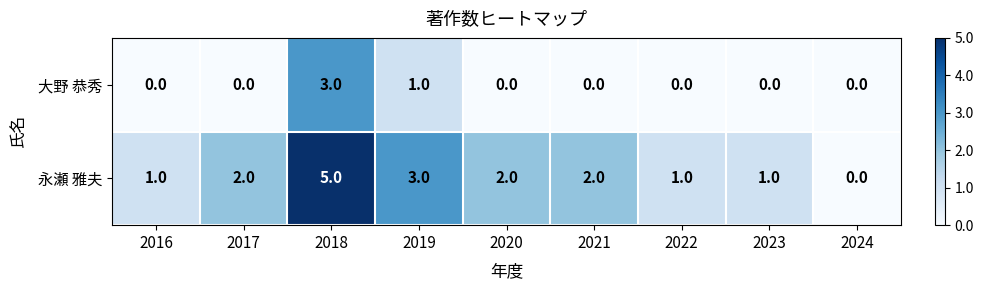

Reading right to left, what are all the values shown in this chart?

大野 恭秀: 0	0	0	0	0	1	3	0	0
永瀬 雅夫: 0	1	1	2	2	3	5	2	1